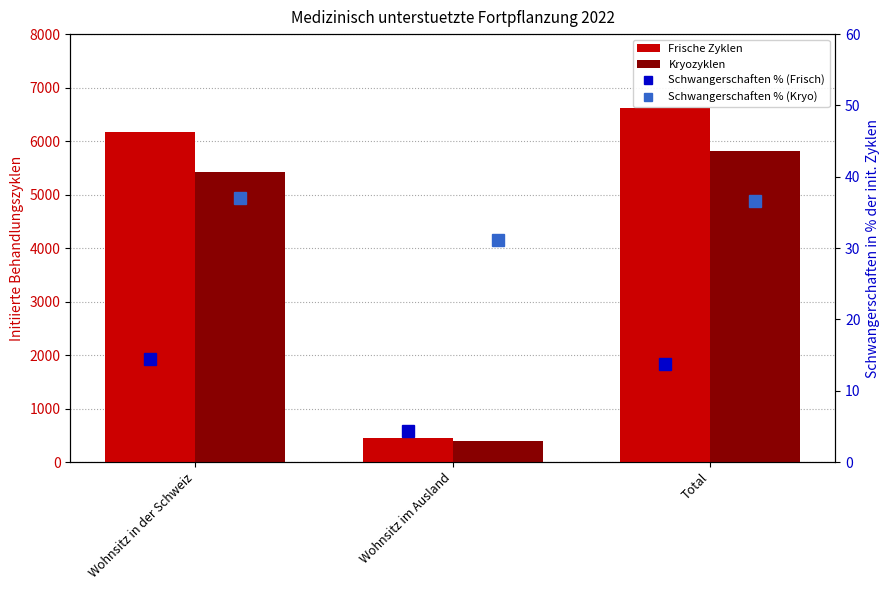

What is the label of the 1st bar from the left?

Wohnsitz in der Schweiz